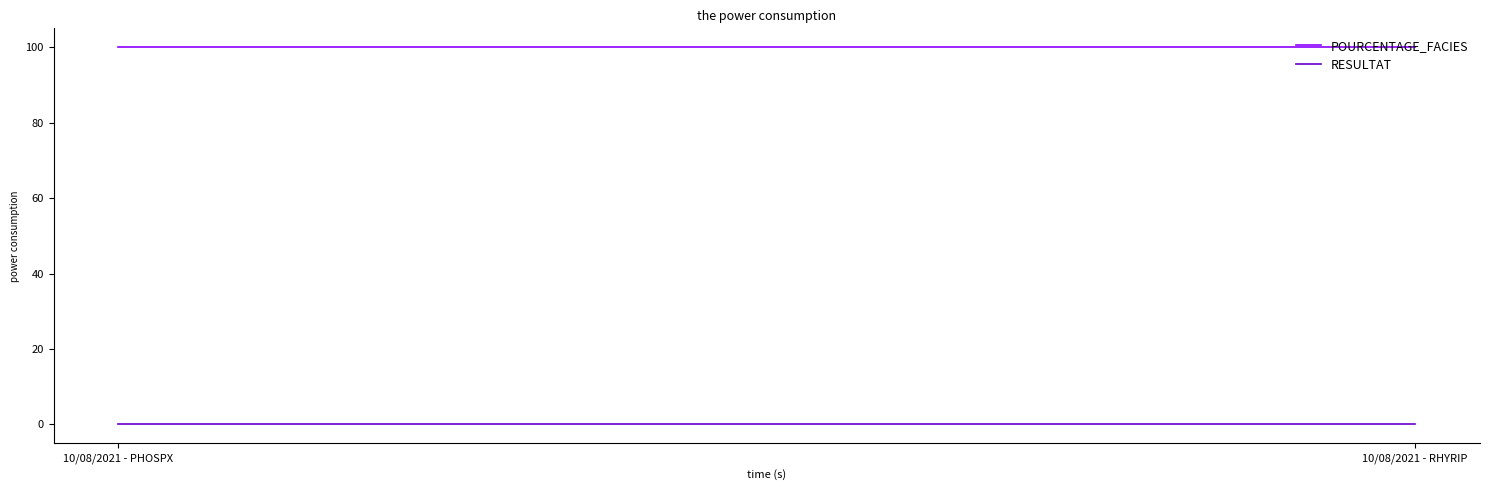

Which label corresponds to the largest value in the chart?

10/08/2021 - PHOSPX